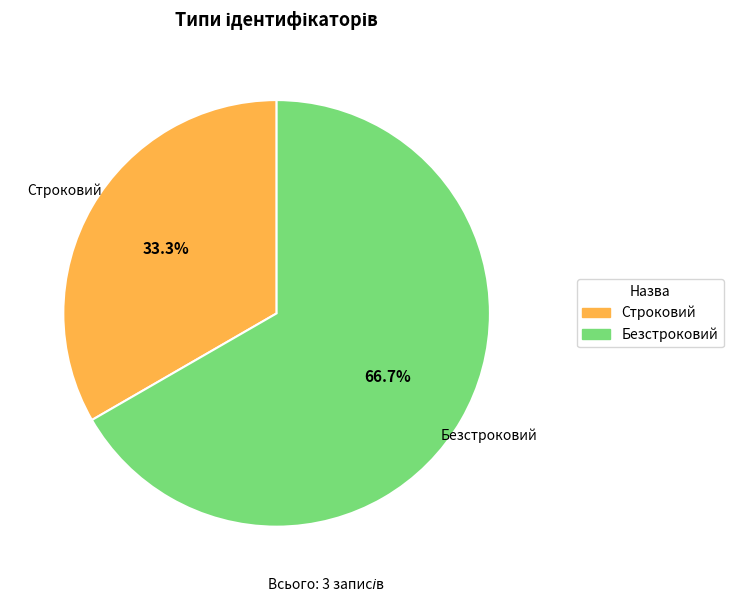

Between Безстроковий and Строковий, which is larger?

Безстроковий